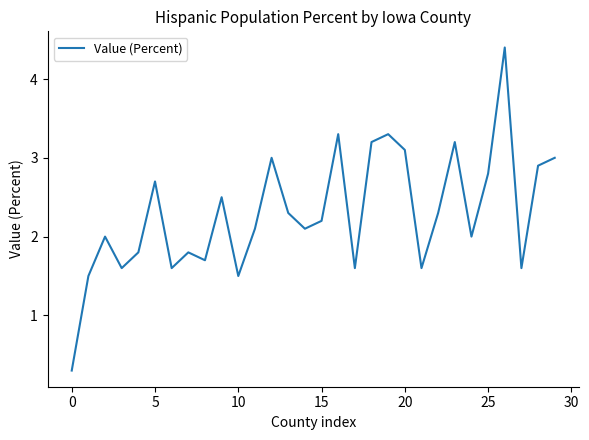

What is the minimum value shown in the chart?

0.3